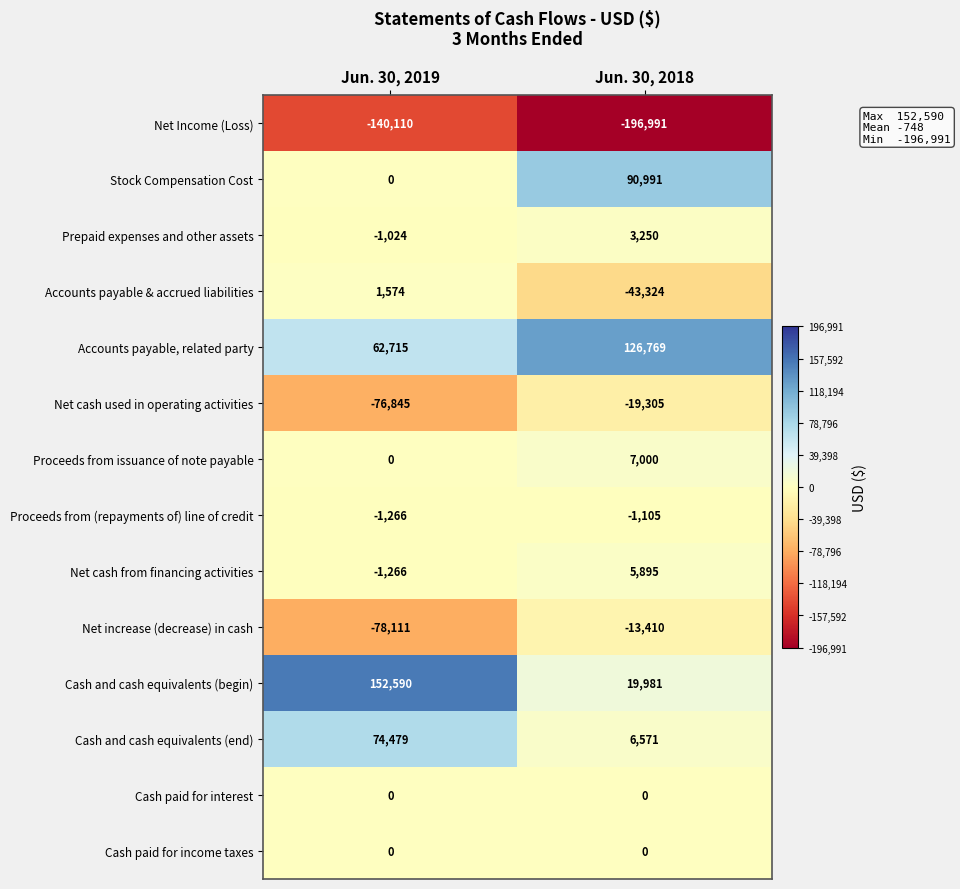

What value does the Cash and cash equivalents (end) series have at Jun. 30, 2019?

74479